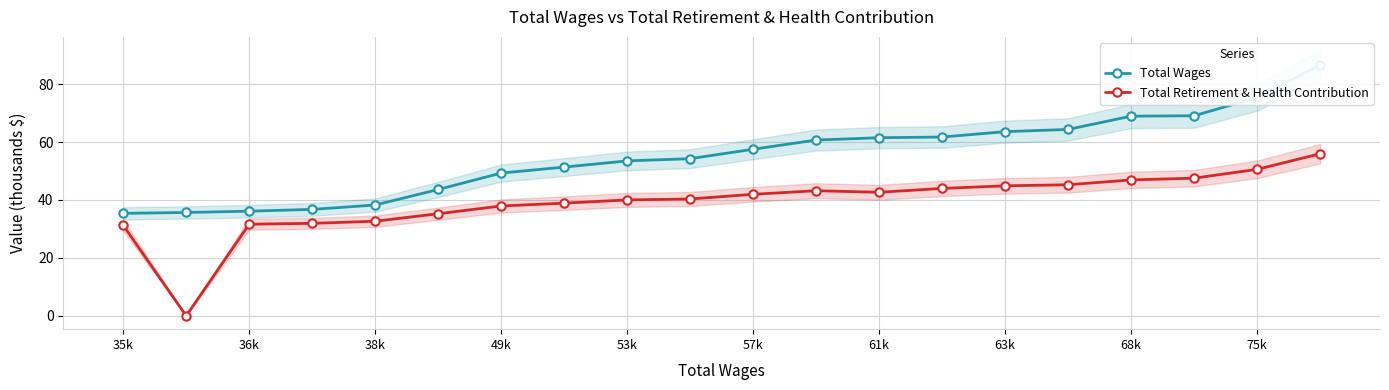

What value does the Total Retirement & Health Contribution series have at 11?

43.2